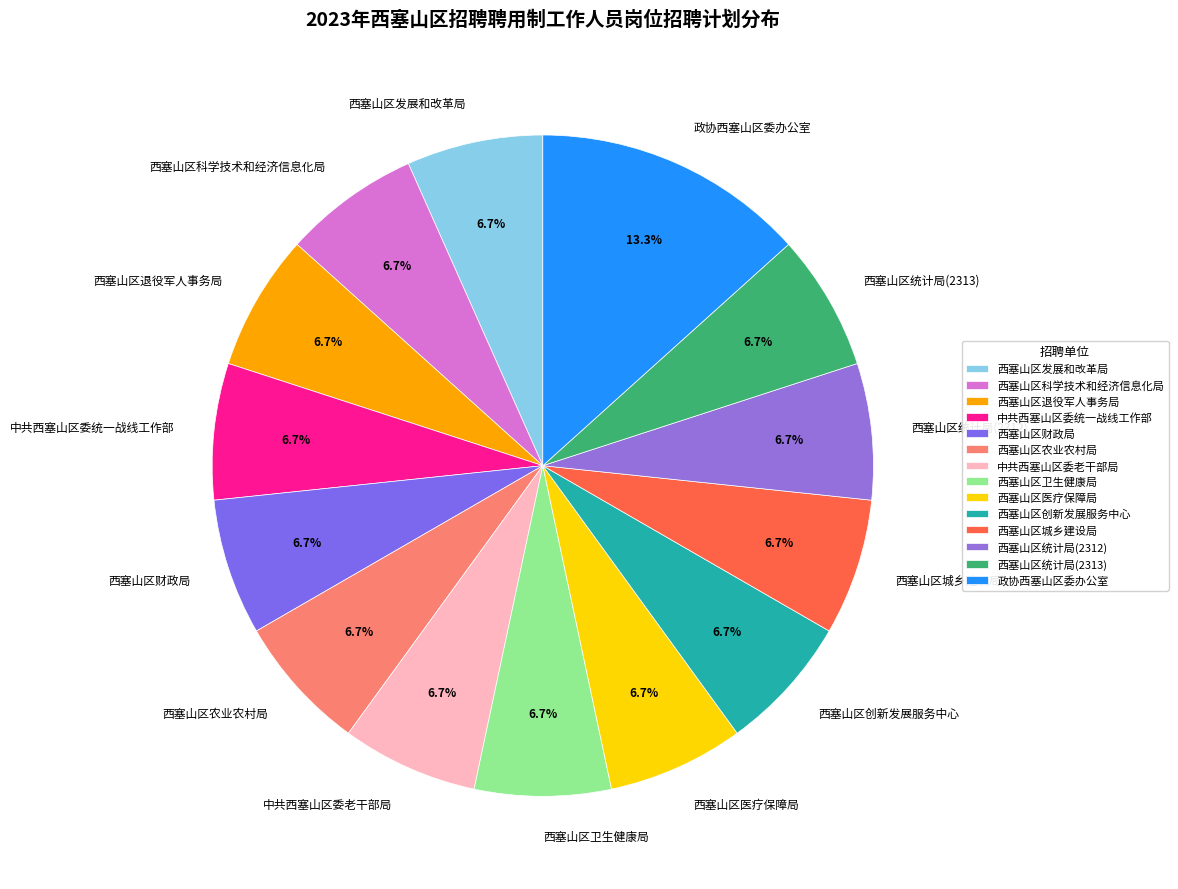

Combined, do 西塞山区农业农村局 and 中共西塞山区委老干部局 account for over 50%?

No